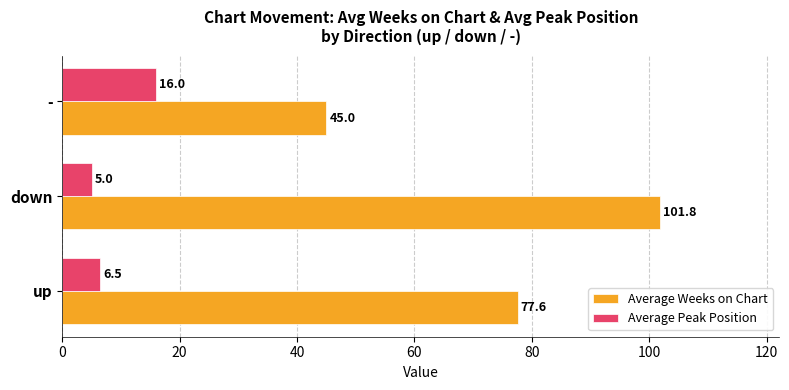

Rank the categories by Average Peak Position value from lowest to highest.

down, up, -